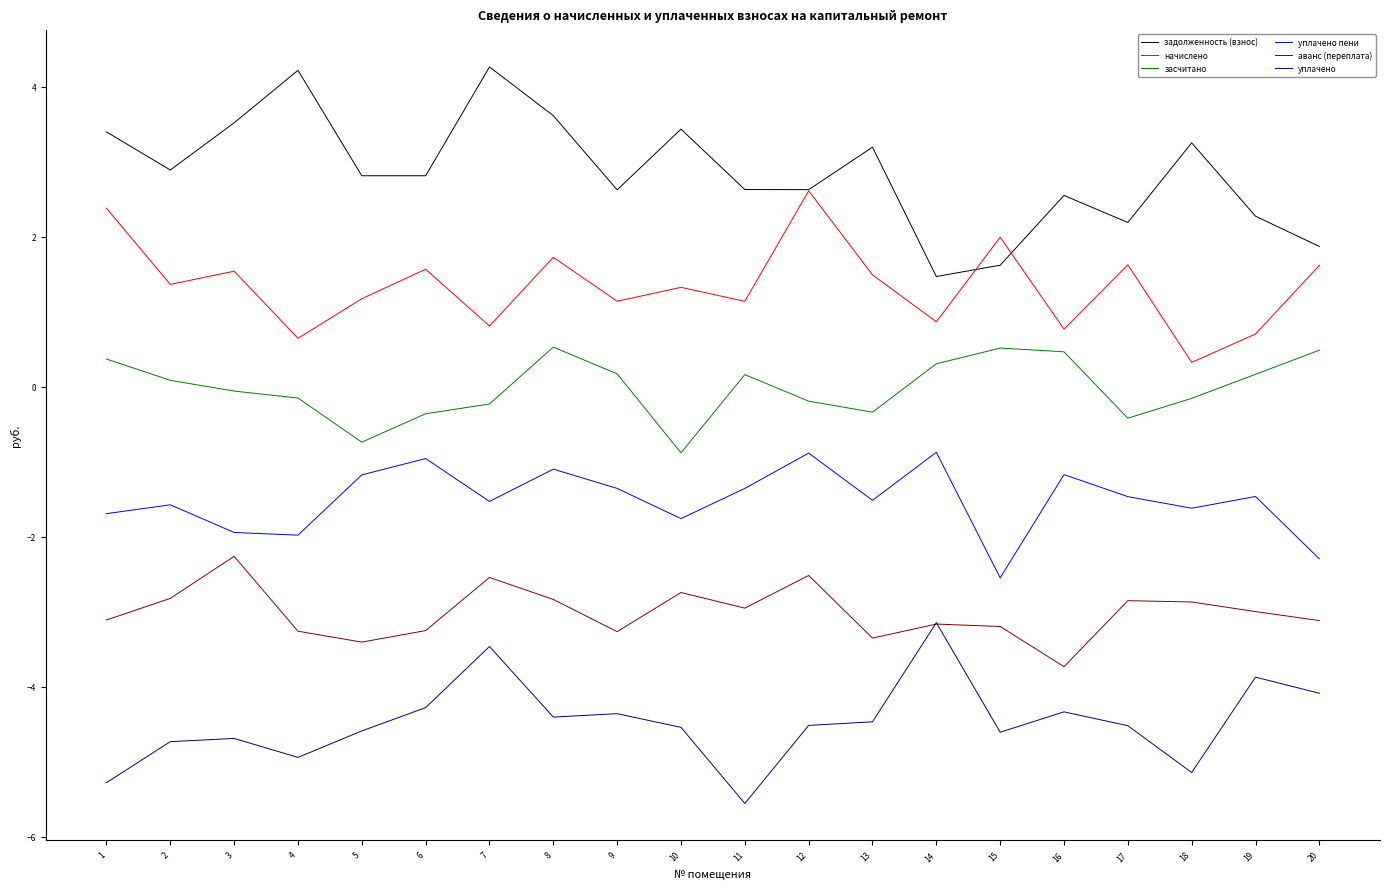

How many distinct data groups are displayed?

6